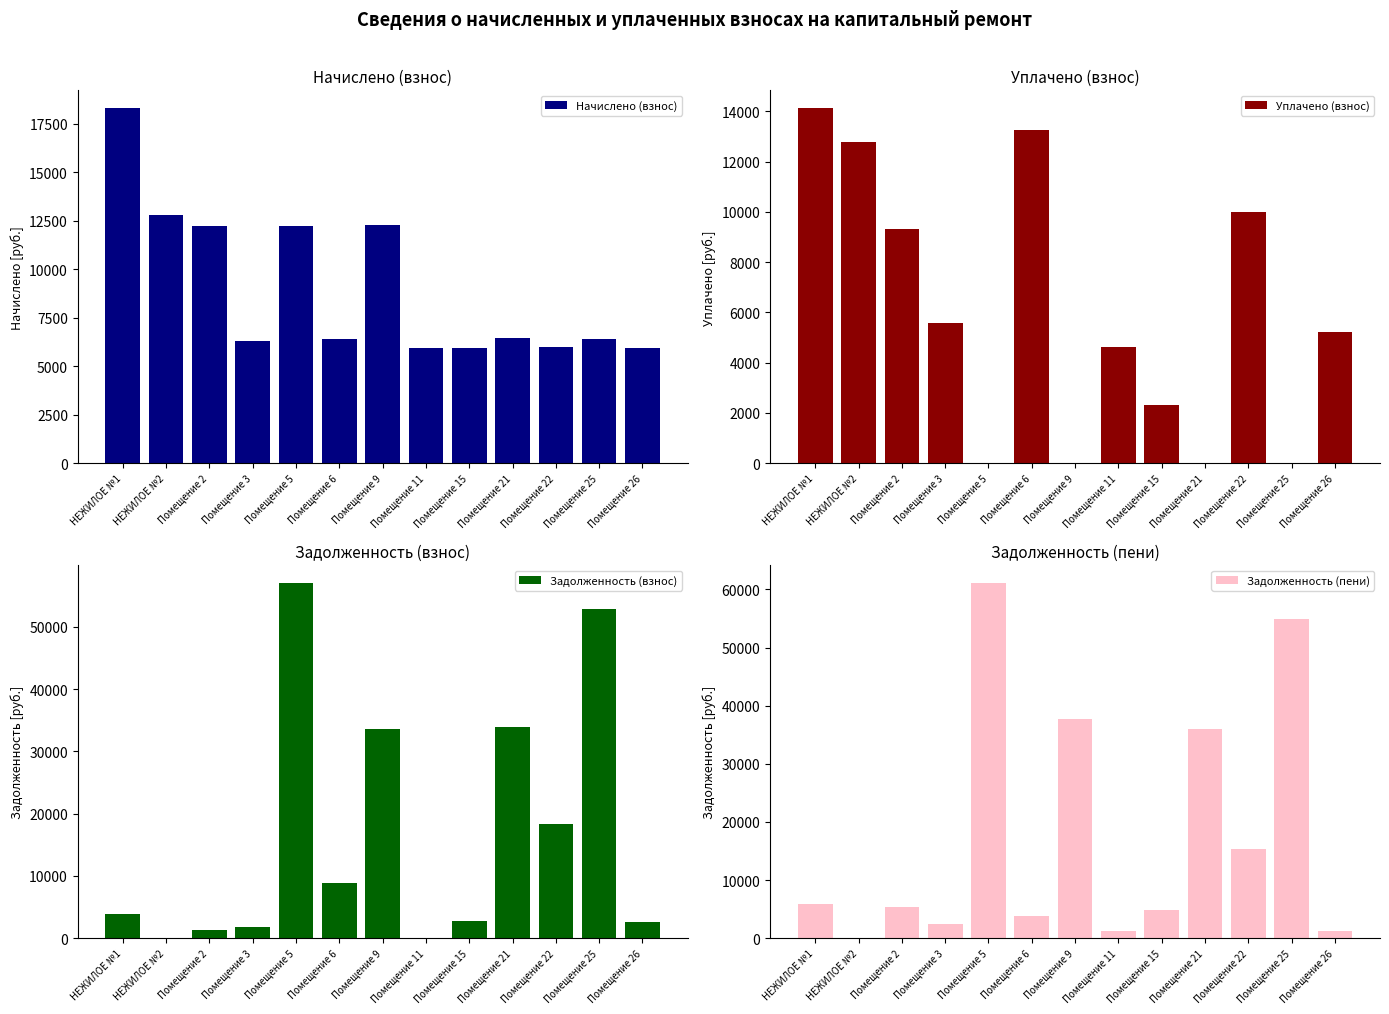

What is the average value of the Уплачено (взнос) series?

5941.5